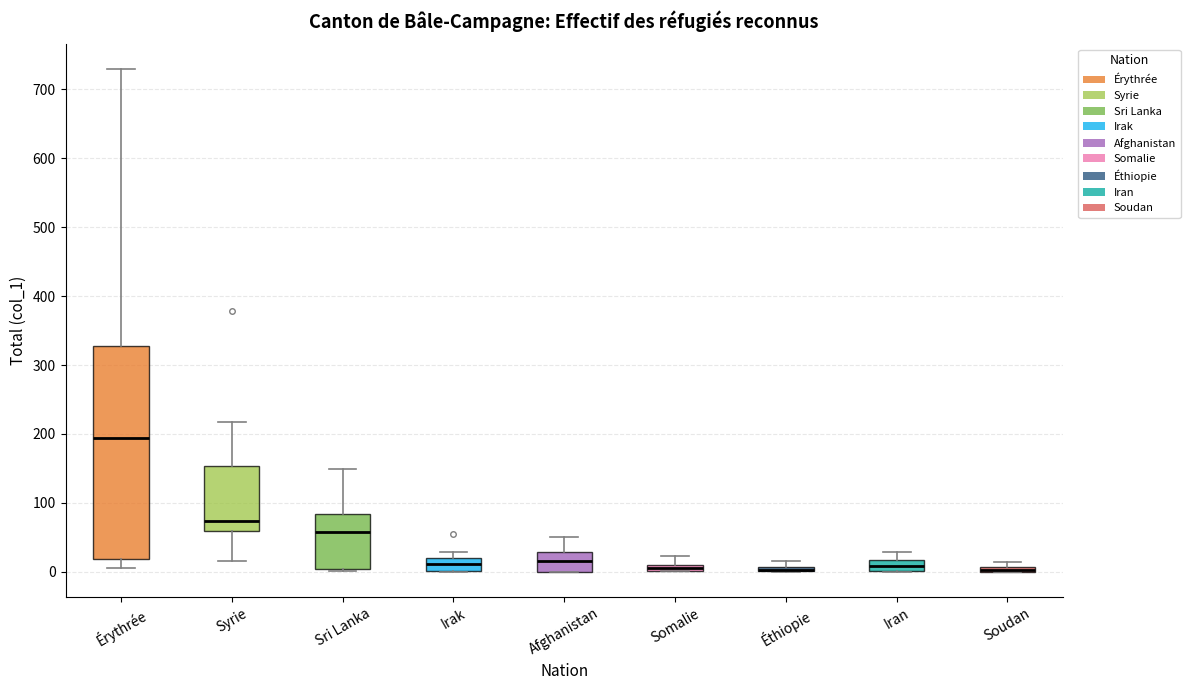

Where does the median line of the box for Irak sit on the y-axis? The values are not printed on the chart, so give them approximately, as read against the axis.

10